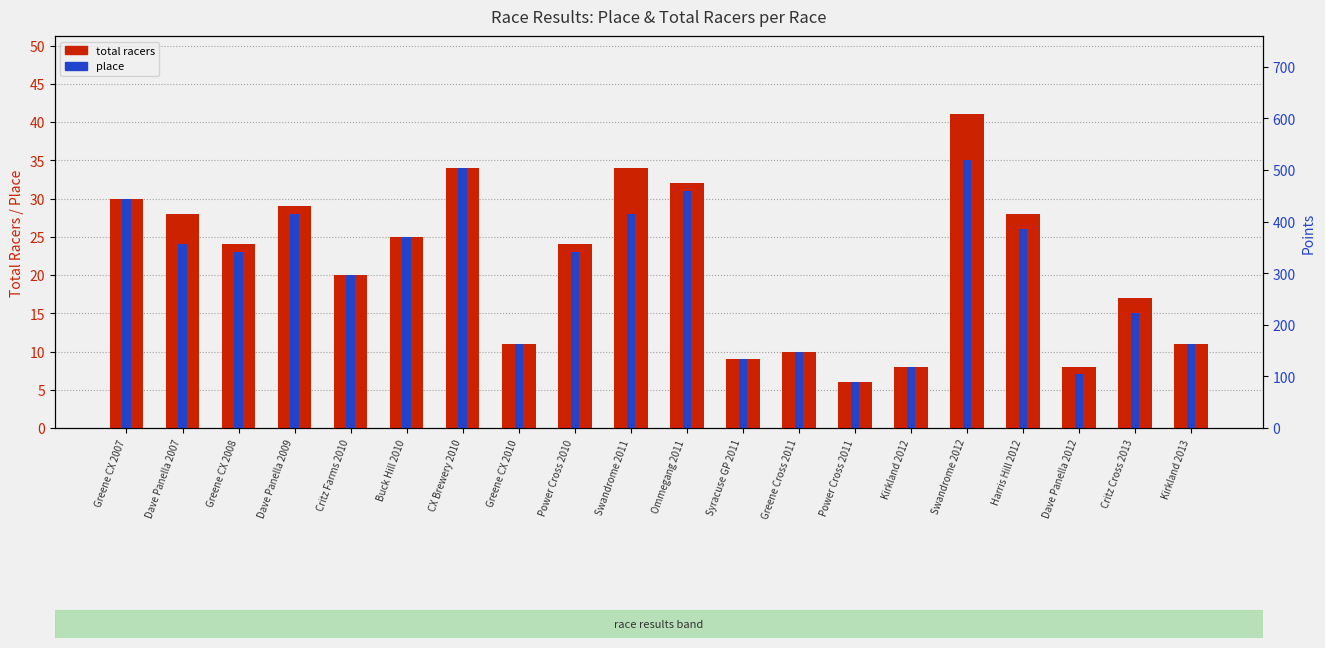

What is the average value of the place series?

20